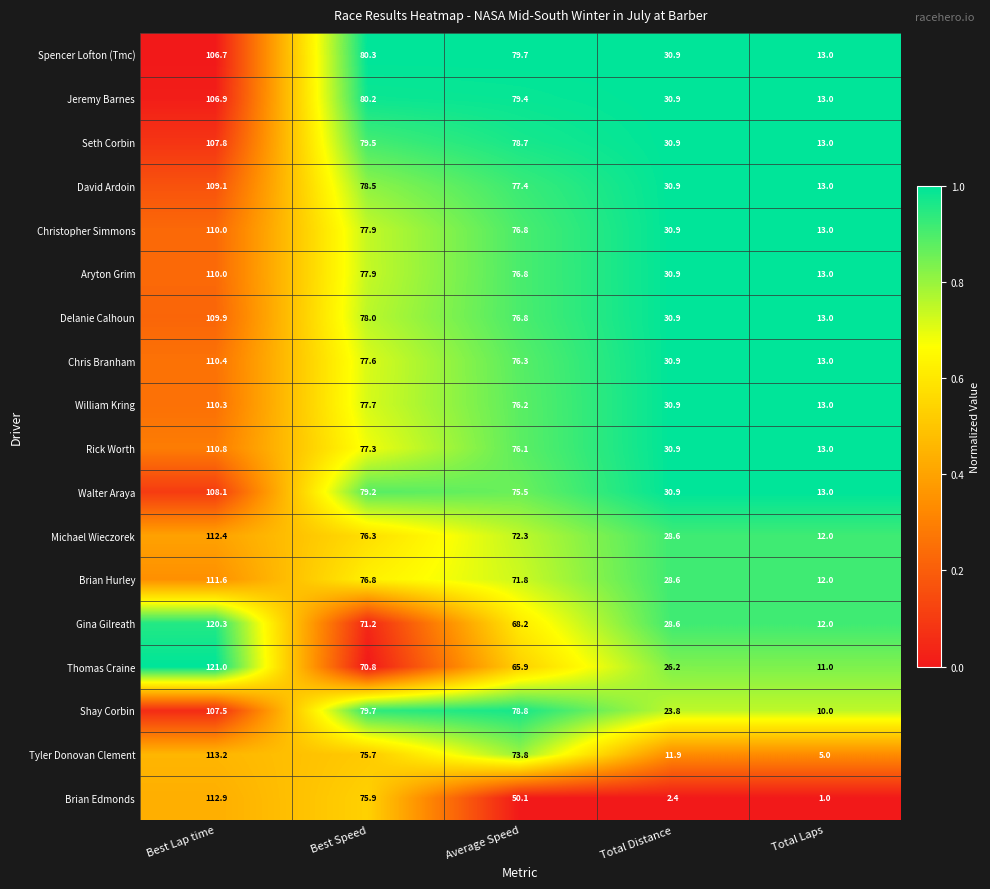

Which series has the widest spread of values?

Brian Edmonds